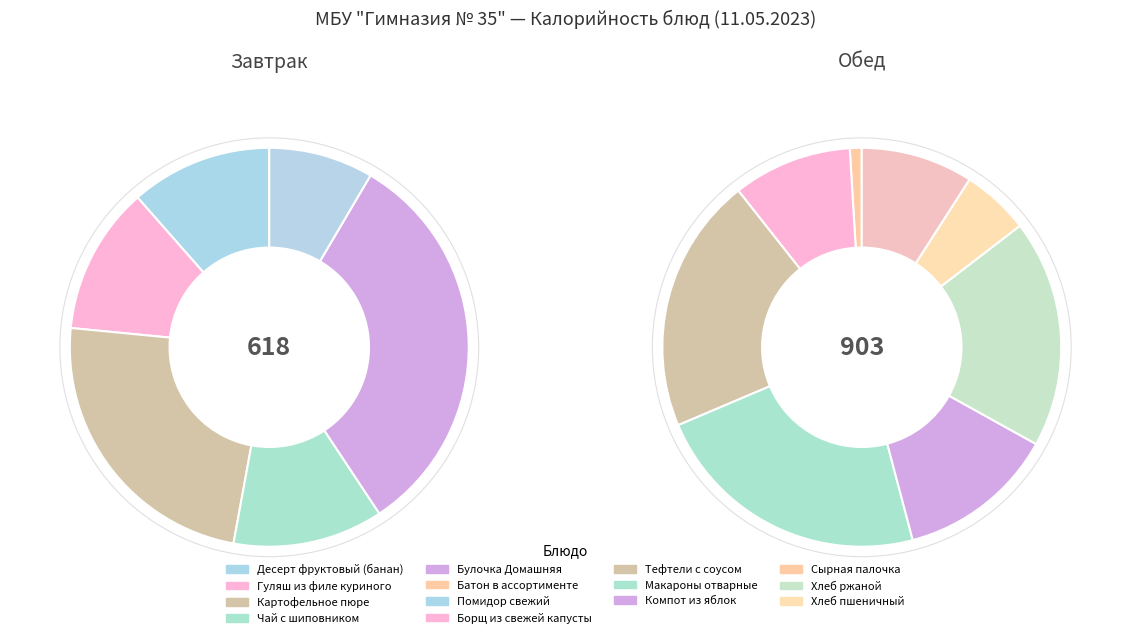

Does any single category account for the majority?

No